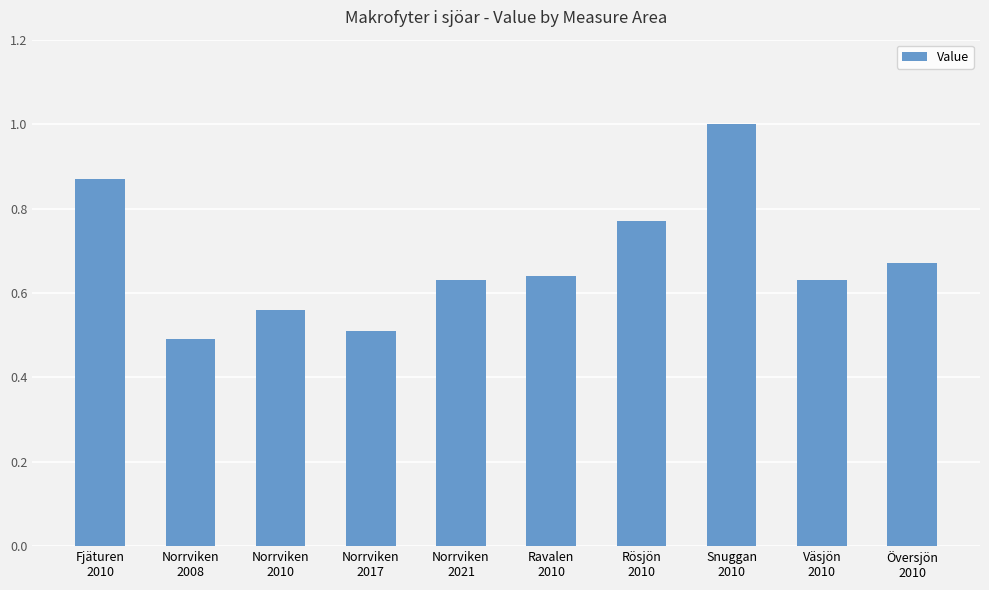

How many distinct data groups are displayed?

1